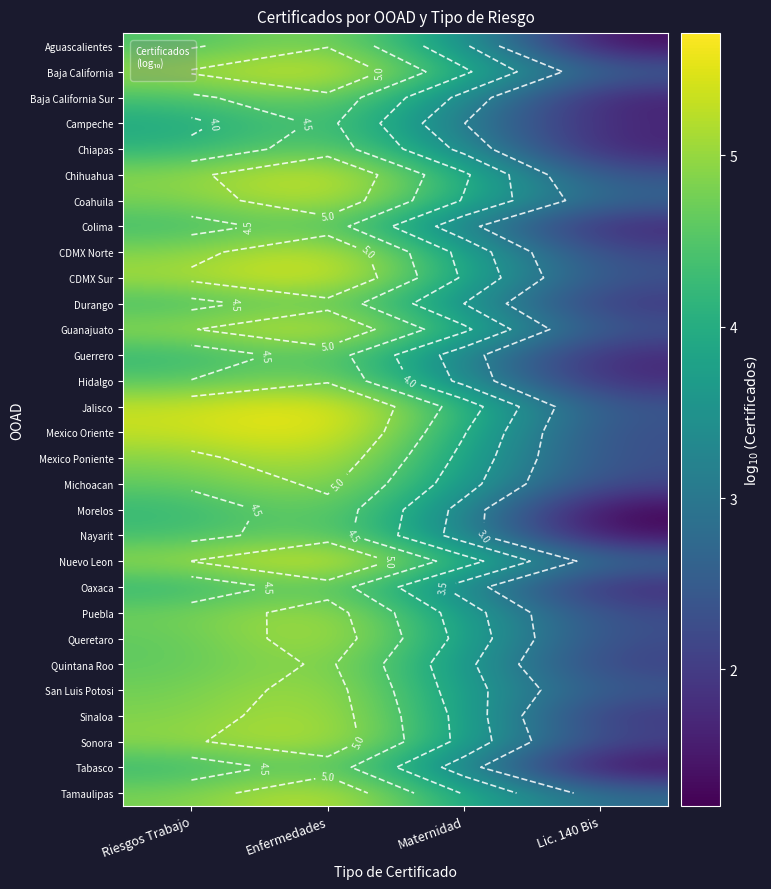

How many values in the Puebla series exceed 4?

2